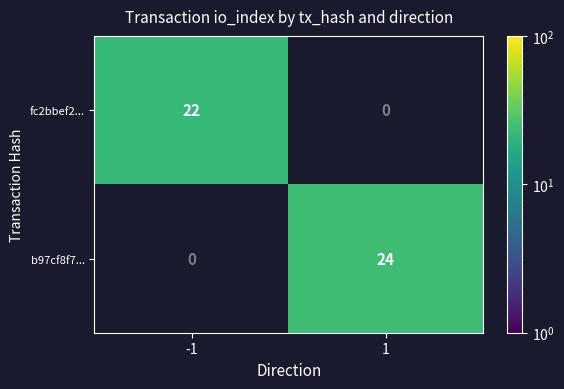

Is the value of fc2bbef2... at -1 greater than the value of b97cf8f7... at 1?

No